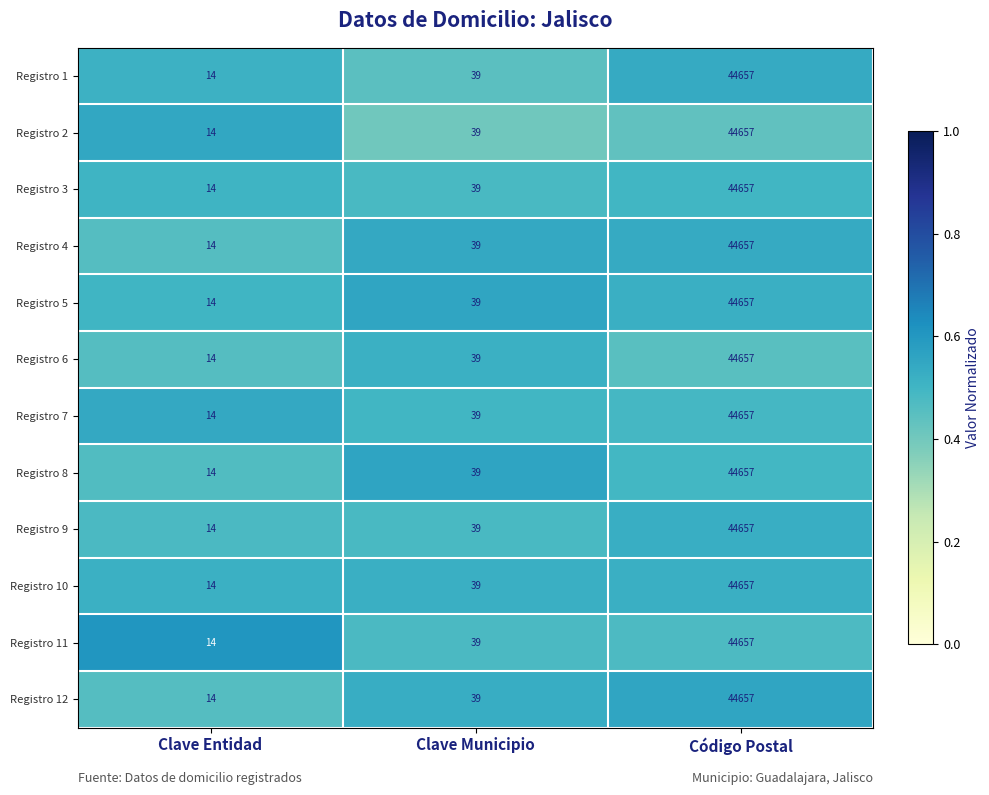

At which category is the sum across all series the highest?

Código Postal